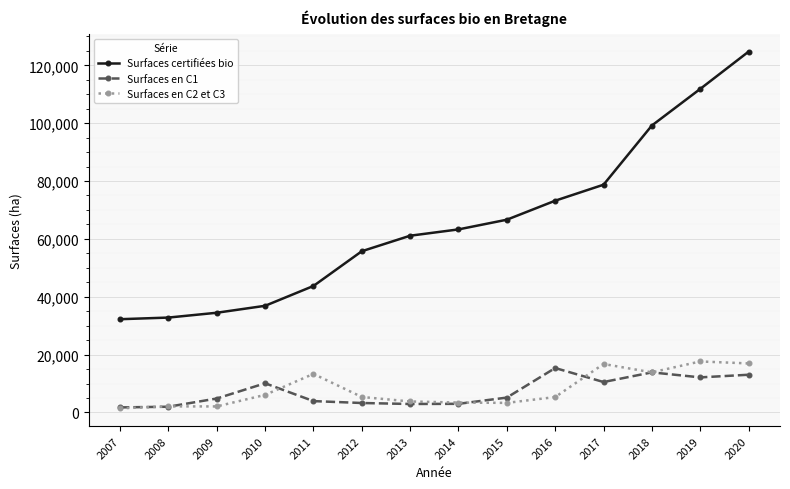

At which label does Surfaces certifiées bio reach its peak?

2020